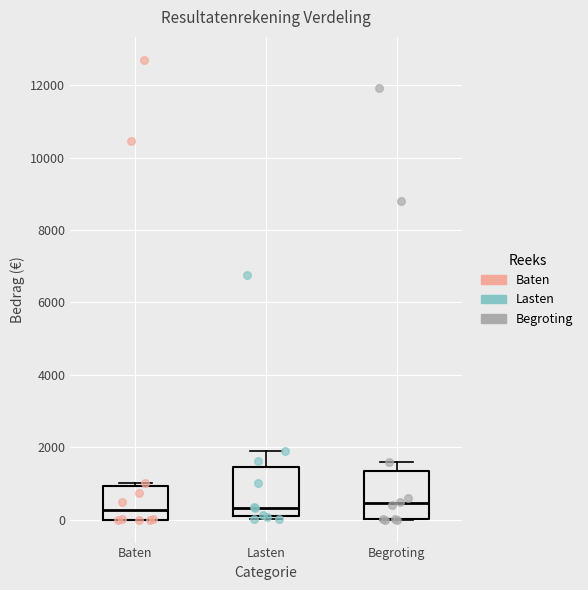

Reading left to right, transcribe this box plot: for each box, give where its median line is, the range the box spans, and where its two whiskers end, as read against the y-axis. The values are not printed on the chart, so give them approximately, as read against the axis.

Baten: median 200, box 0 to 1000, whiskers 0 to 1000 (just above the box's upper edge)
Lasten: median 400, box 0 to 1400, whiskers 0 (just below the box's lower edge) to 2000
Begroting: median 400, box 0 to 1400, whiskers 0 to 1600